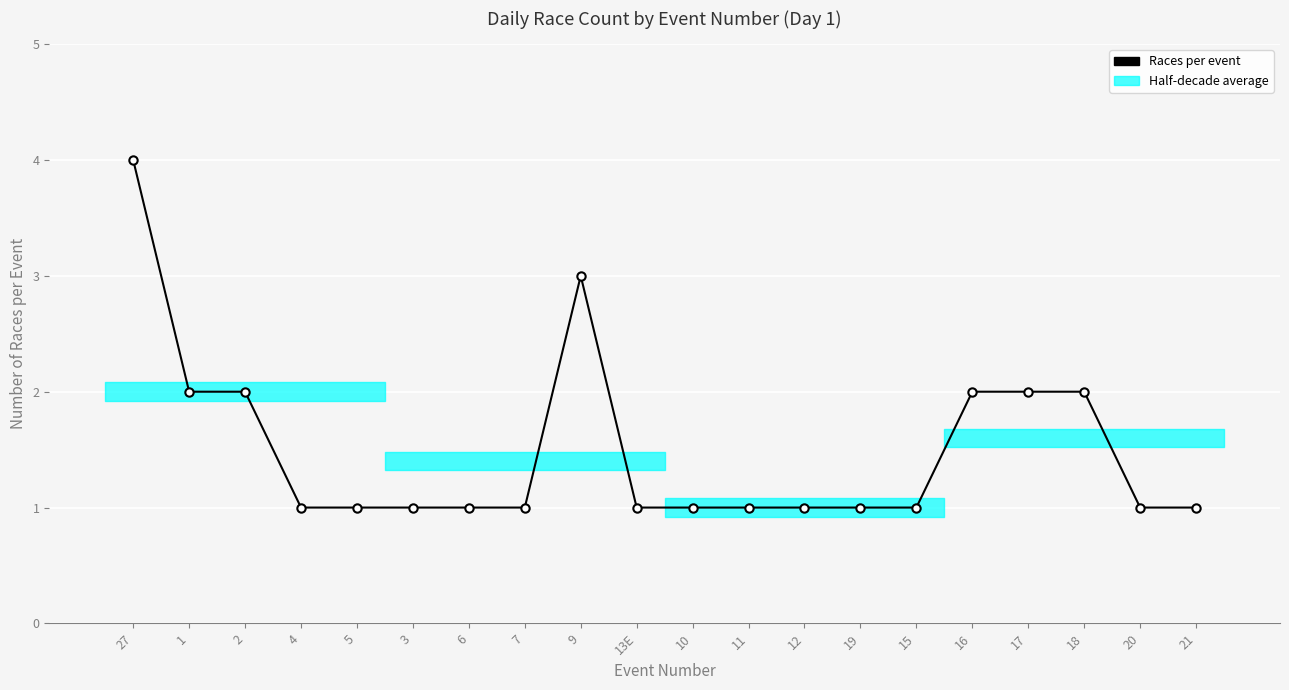

How many points are higher than both their immediate neighbors (excluding endpoints)?

1